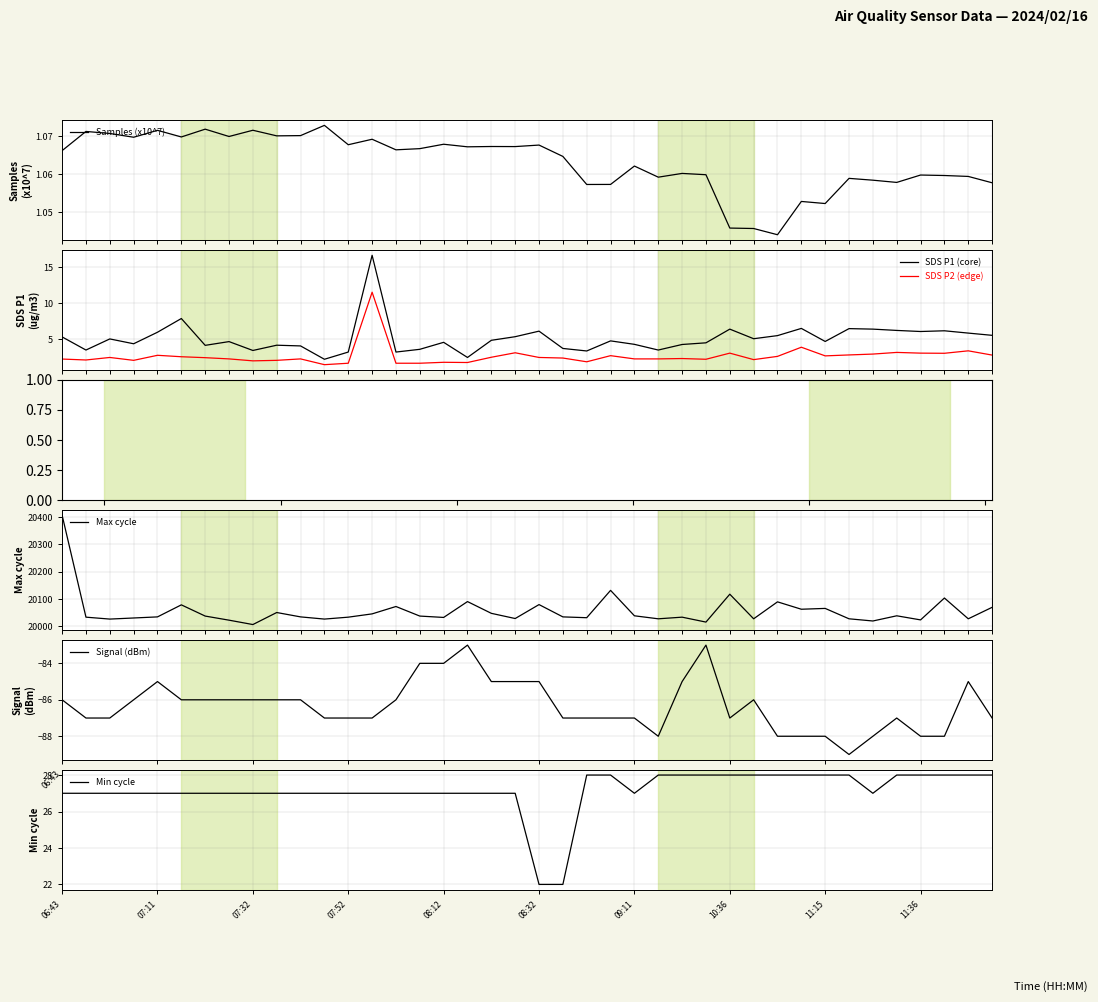

What is the highest value of the Signal (dBm) series?

-83